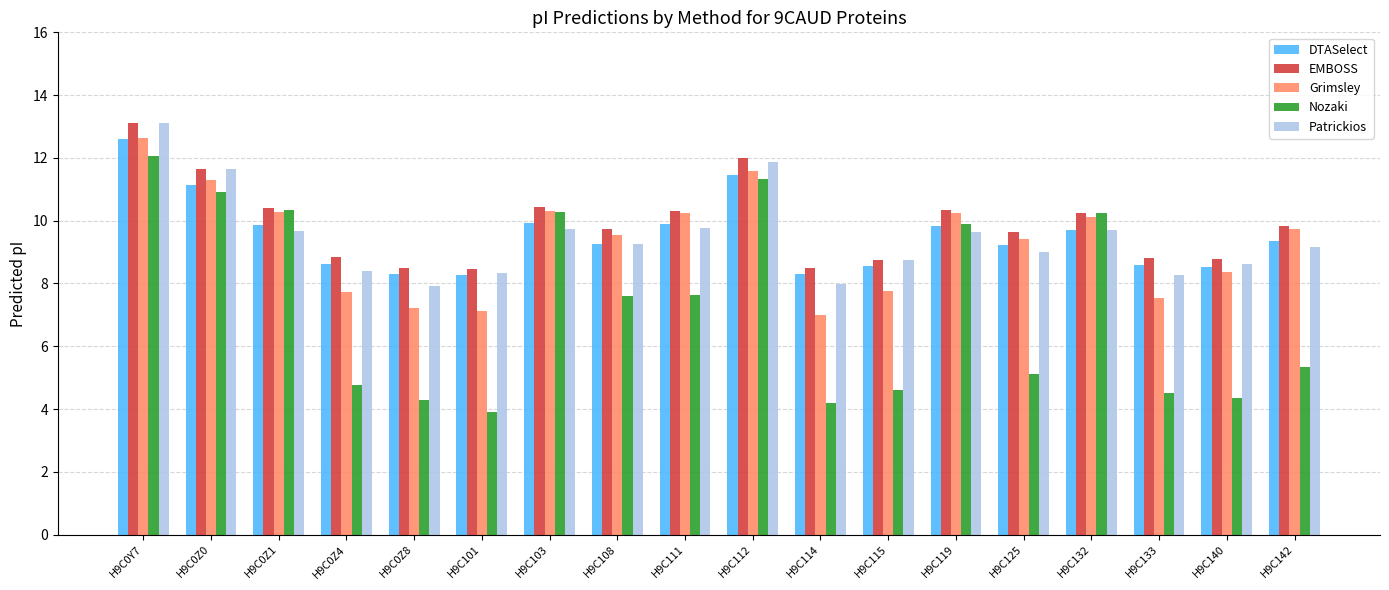

What is the highest value of the Grimsley series?

12.6